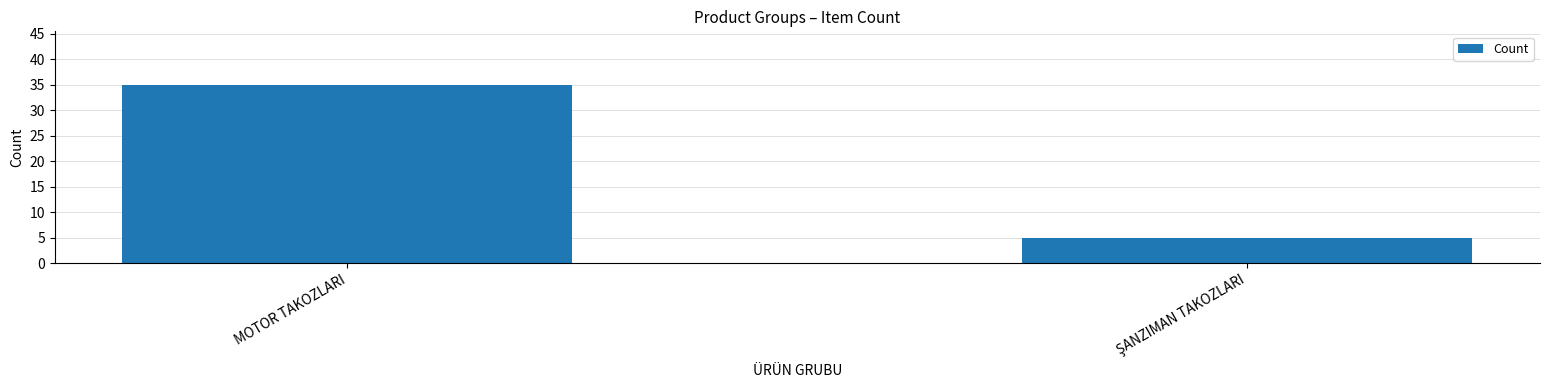

Does the chart contain any negative values?

No